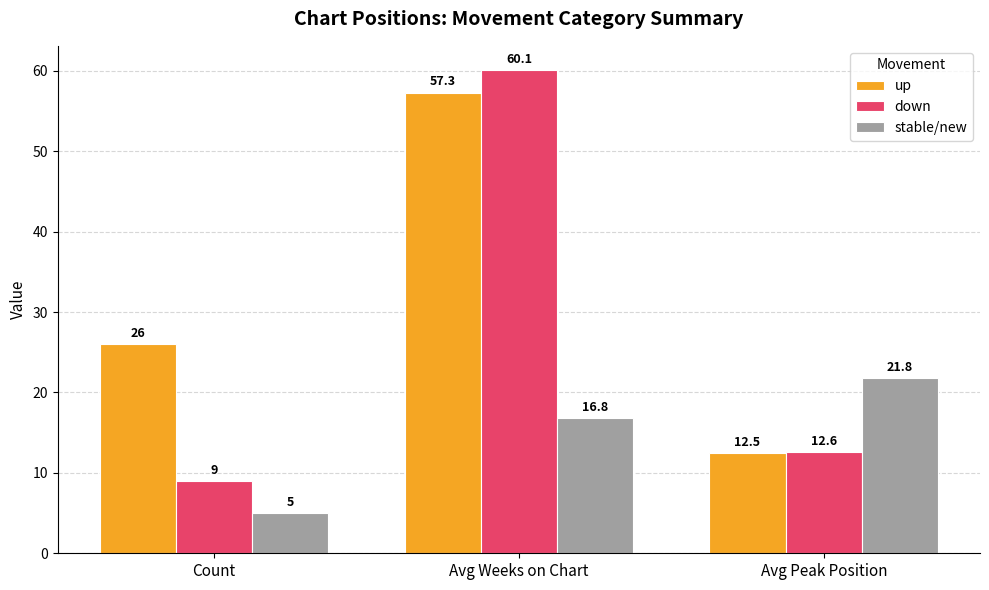

Count the number of categories in the chart.

3